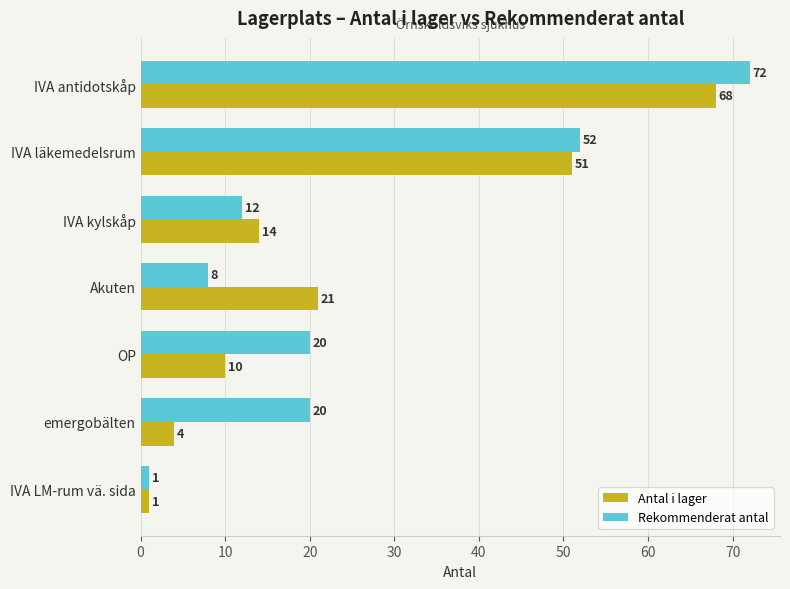

What is the spread (max minus min) of values at OP?

10